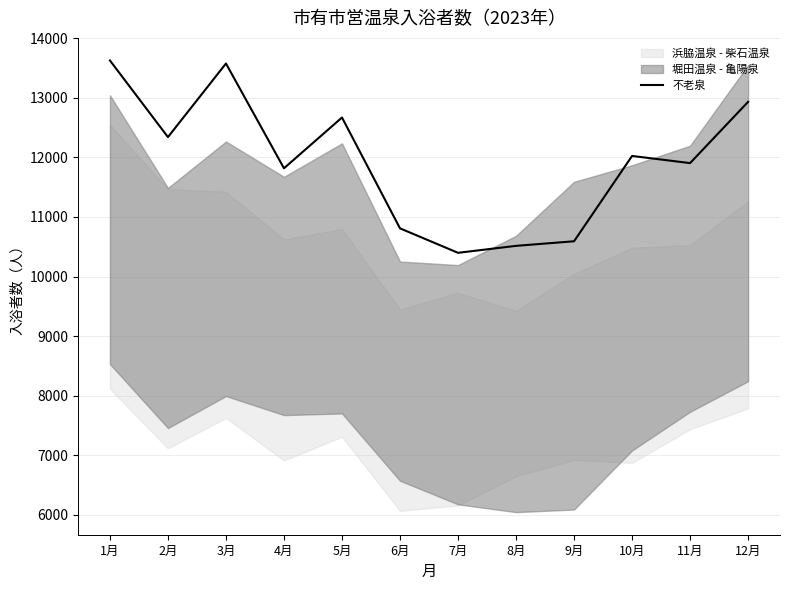

What is the minimum value shown in the chart?

10398